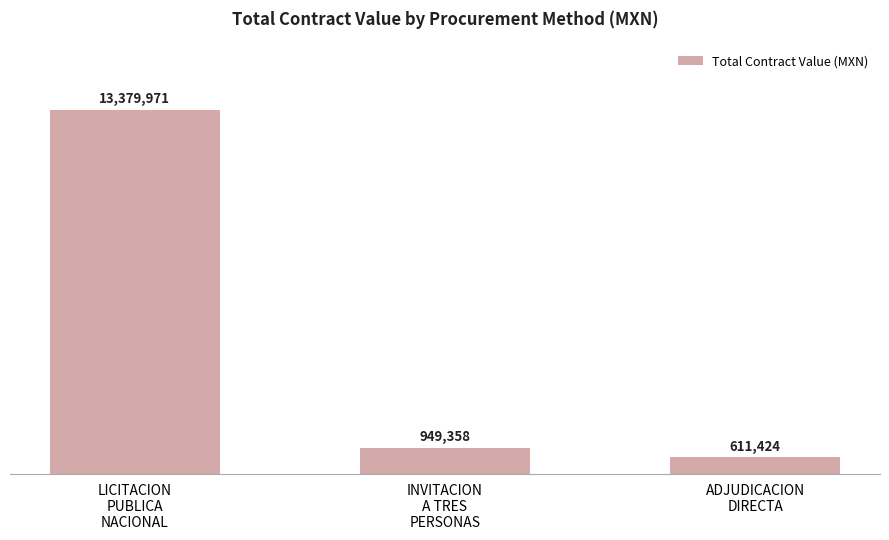

Rank the categories by value from highest to lowest.

LICITACION
PUBLICA
NACIONAL, INVITACION
A TRES
PERSONAS, ADJUDICACION
DIRECTA